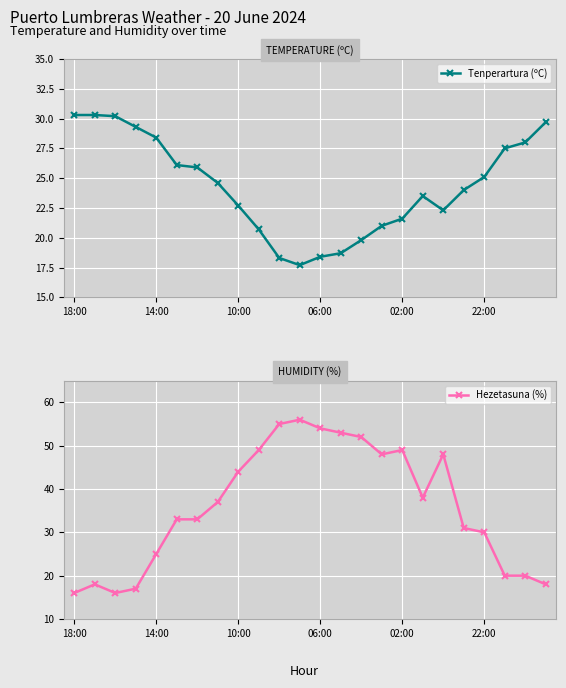

Read the Tenperartura (ºC) value at 17.

23.5